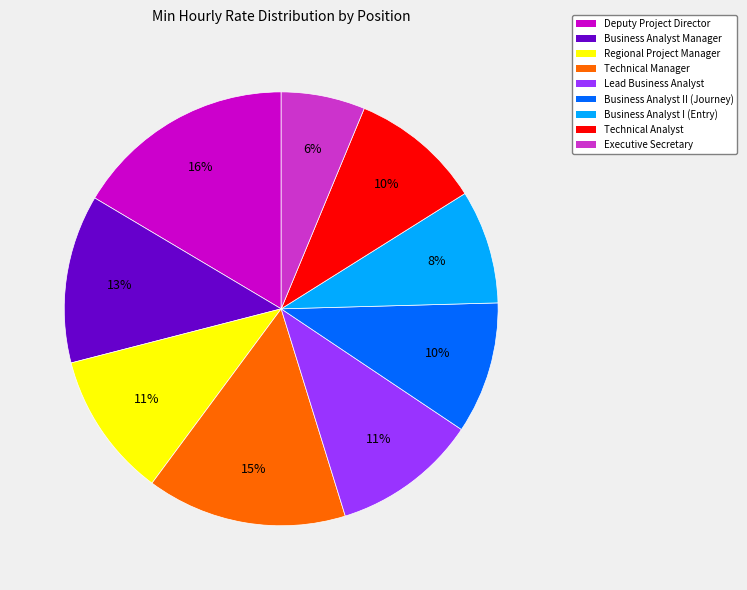

How many slices are in this pie chart?

9